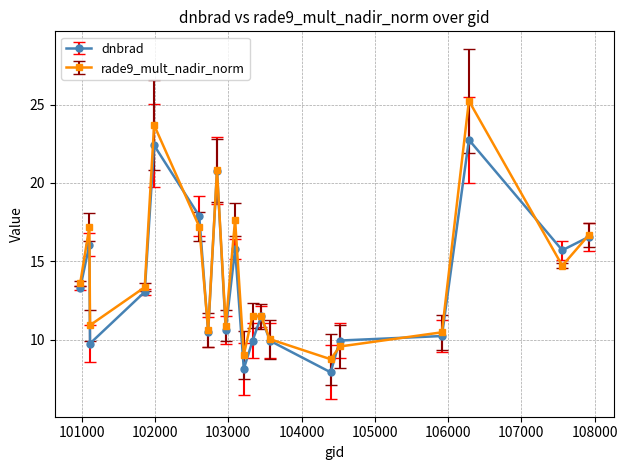

In dnbrad, how many points are lower than both neighbors (excluding endpoints)?

6